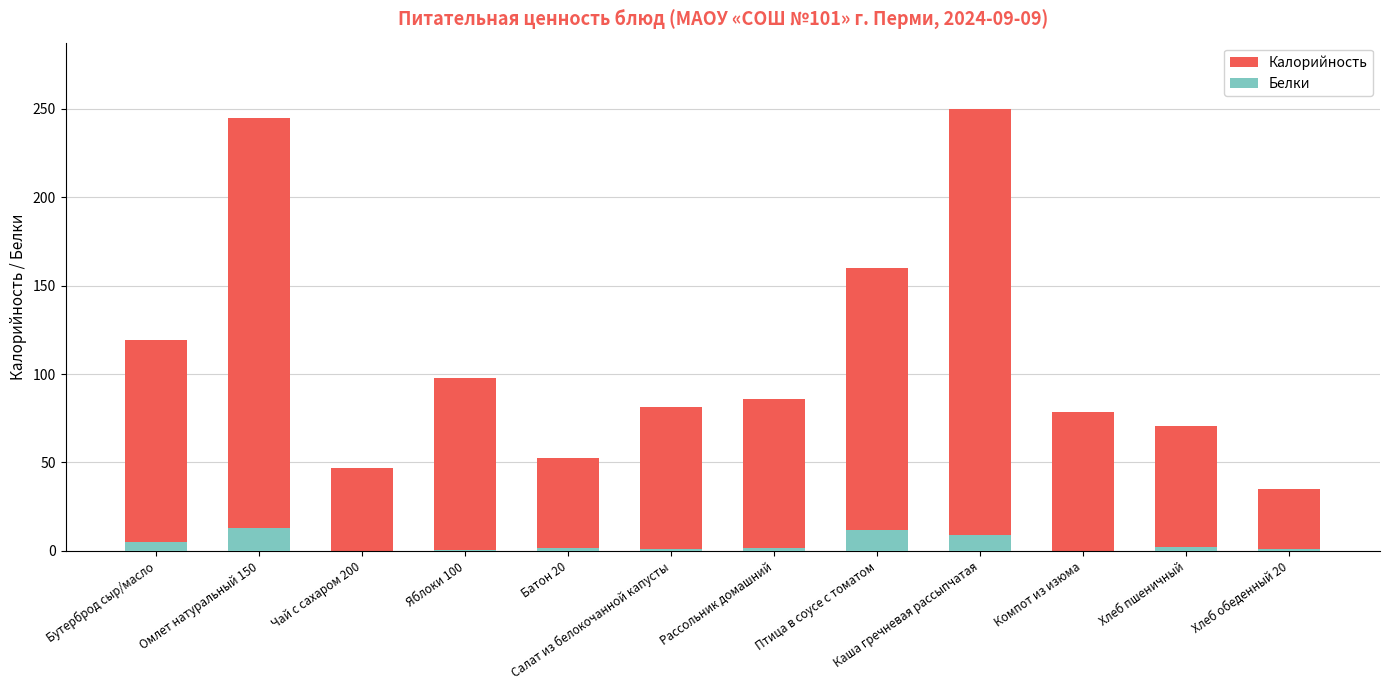

How many bars are there in total?

24